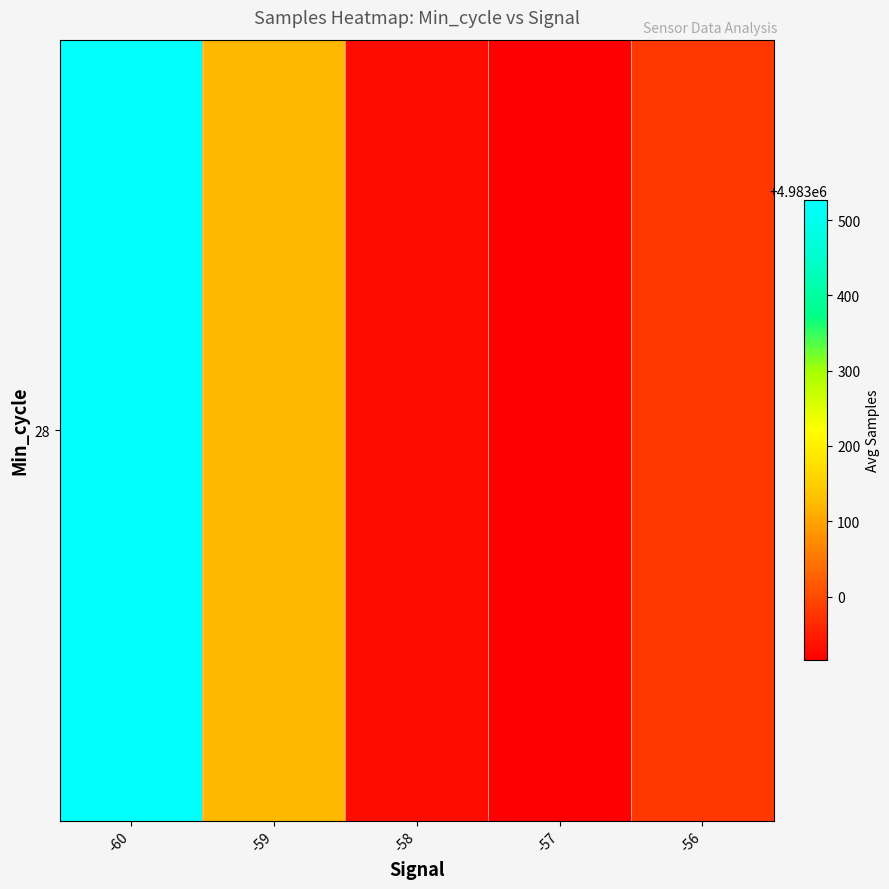

List the labels in order of value, smallest first.

-57, -58, -56, -59, -60